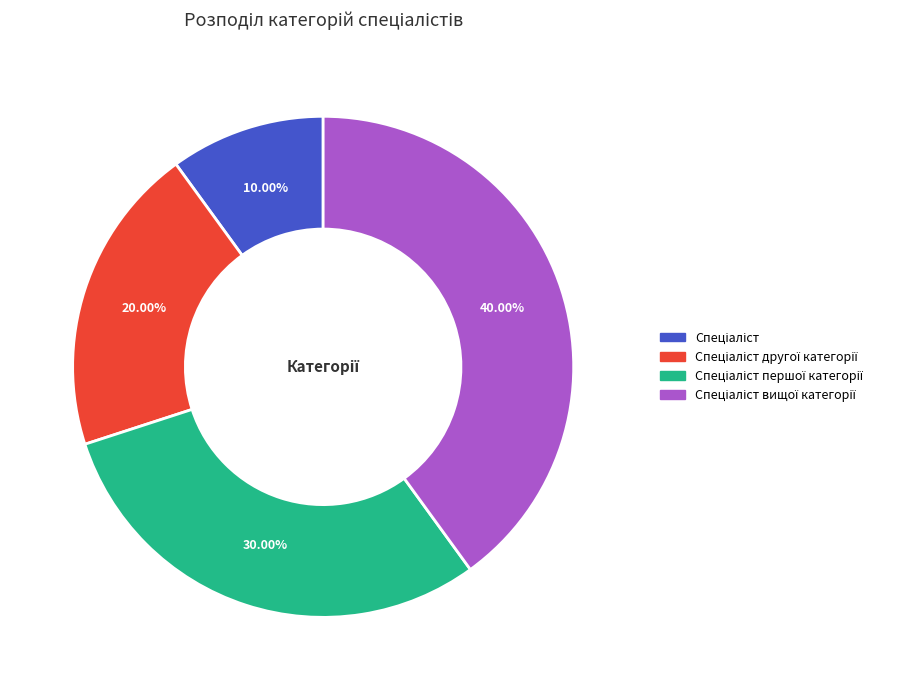

Is there a majority slice in this chart?

No